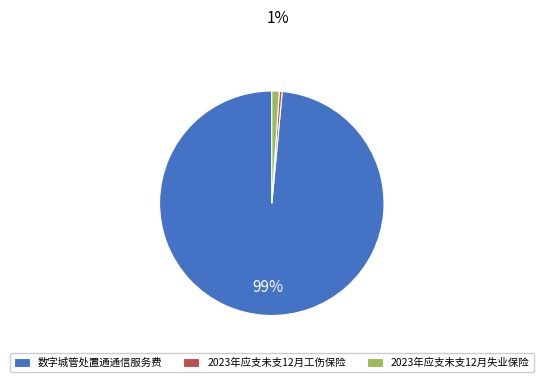

Rank the categories by value from lowest to highest.

2023年应支未支12月工伤保险, 2023年应支未支12月失业保险, 数字城管处置通通信服务费